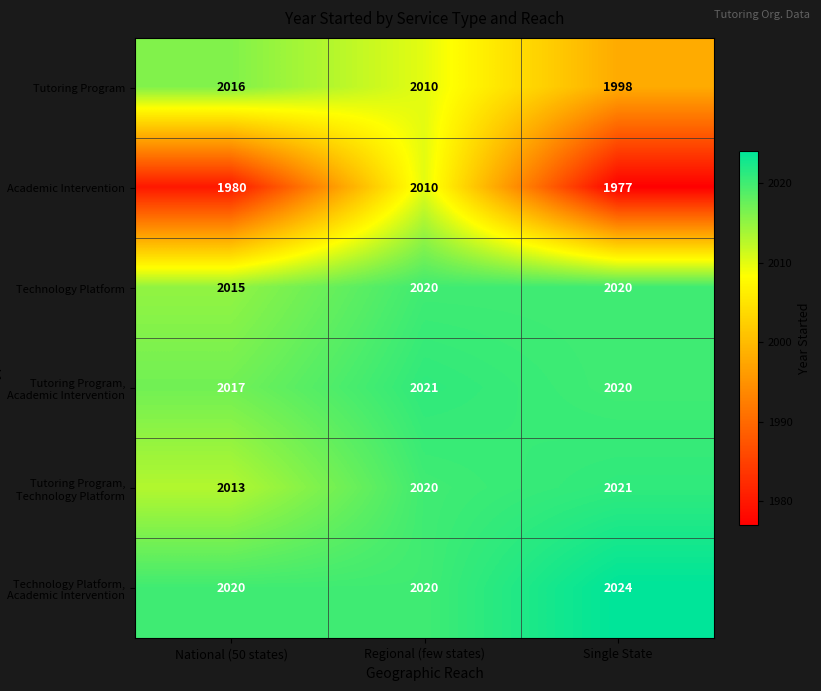

What is the spread (max minus min) of values at National (50 states)?

40